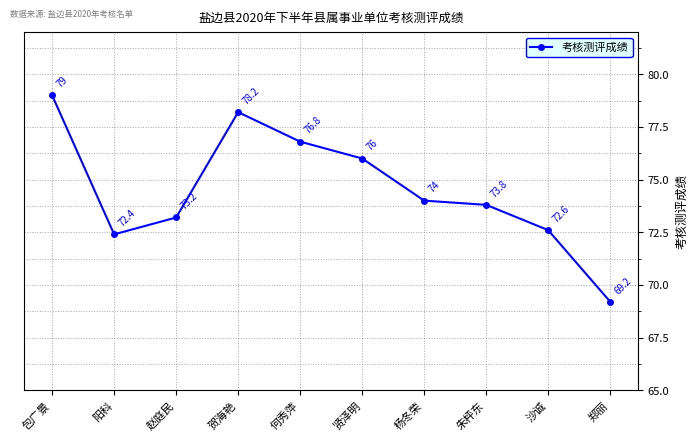

Is this an area chart (filled region under the line)?

No